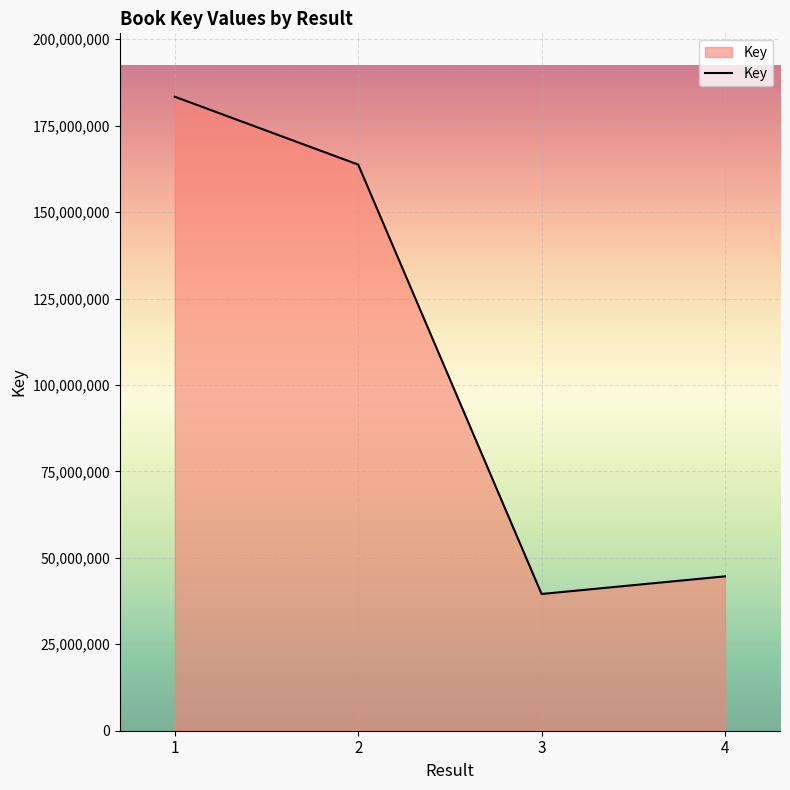

Does the chart have visible grid lines?

Yes